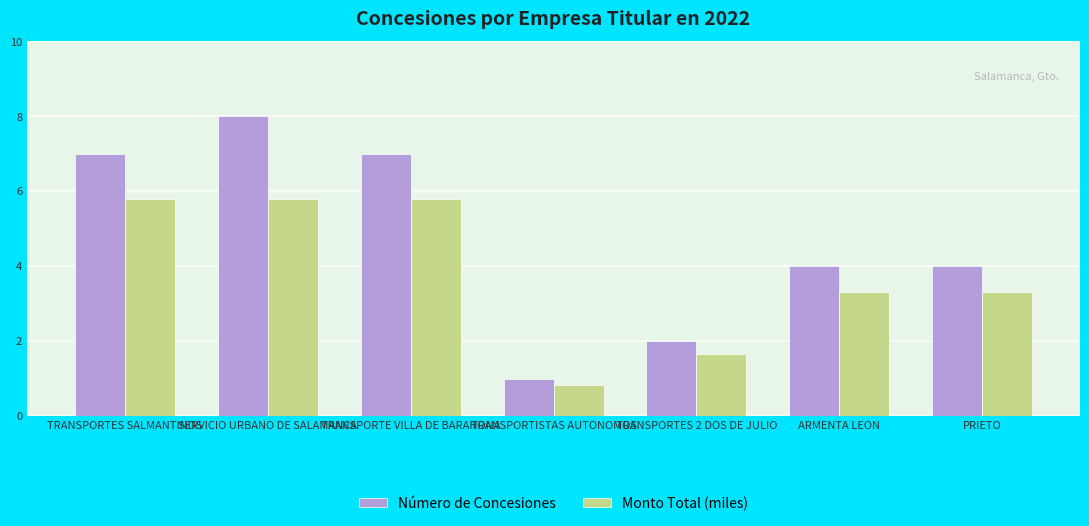

List the series in order of their peak value, highest first.

Número de Concesiones, Monto Total (miles)